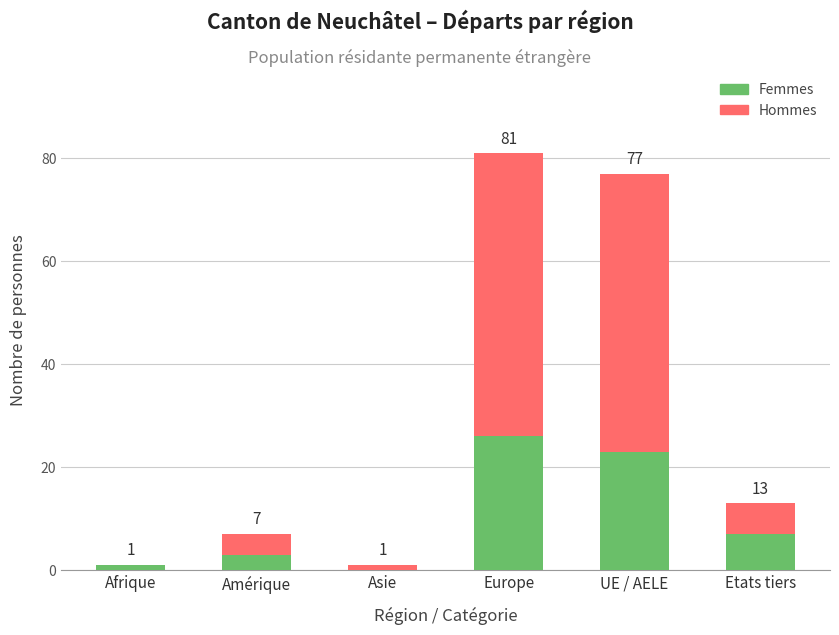

At which category is the sum across all series the highest?

Europe